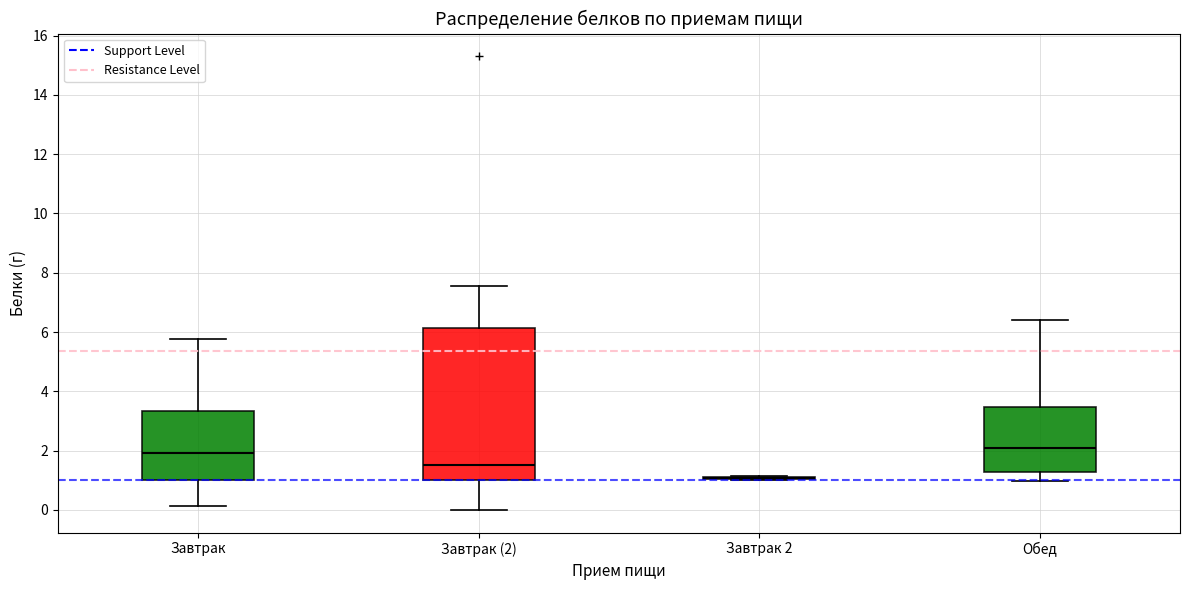

Where does the lower whisker of the box for Обед end on the y-axis? The values are not printed on the chart, so give them approximately, as read against the axis.

1.0